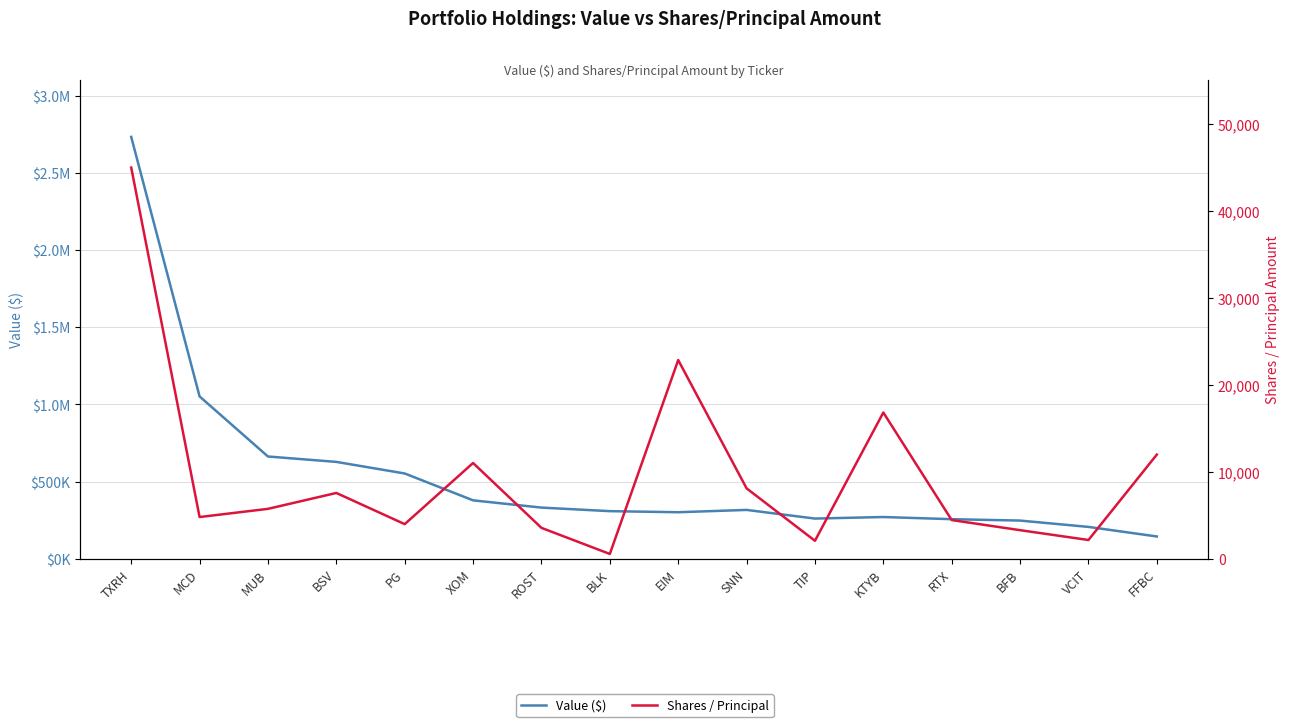

What is the label of the 1st point from the right?

FFBC